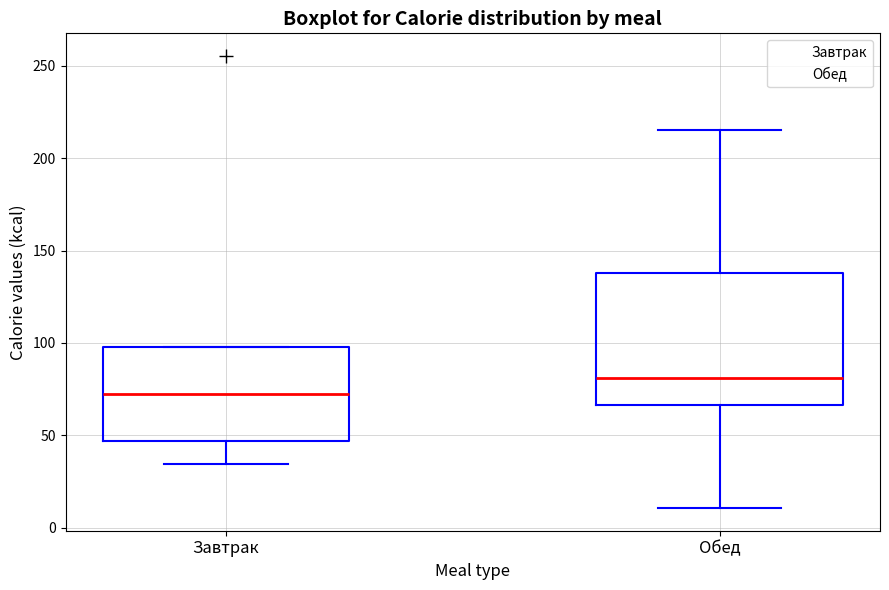

Comparing the boxes themselves (not the whiskers), which one is the tallest?

Обед